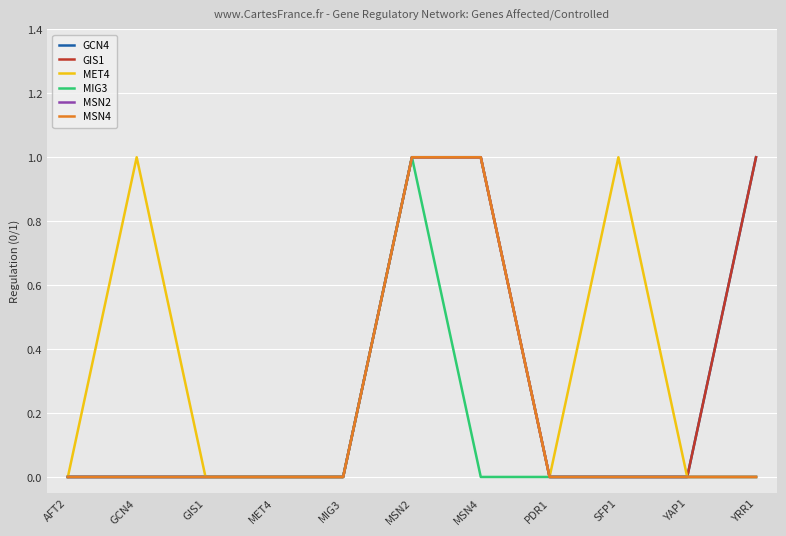

Reading left to right, list all the values displayed in this chart.

GCN4: AFT2=0	GCN4=0	GIS1=0	MET4=0	MIG3=0	MSN2=1	MSN4=1	PDR1=0	SFP1=0	YAP1=0	YRR1=1
GIS1: AFT2=0	GCN4=0	GIS1=0	MET4=0	MIG3=0	MSN2=1	MSN4=1	PDR1=0	SFP1=0	YAP1=0	YRR1=1
MET4: AFT2=0	GCN4=1	GIS1=0	MET4=0	MIG3=0	MSN2=1	MSN4=1	PDR1=0	SFP1=1	YAP1=0	YRR1=0
MIG3: AFT2=0	GCN4=0	GIS1=0	MET4=0	MIG3=0	MSN2=1	MSN4=0	PDR1=0	SFP1=0	YAP1=0	YRR1=0
MSN2: AFT2=0	GCN4=0	GIS1=0	MET4=0	MIG3=0	MSN2=1	MSN4=1	PDR1=0	SFP1=0	YAP1=0	YRR1=0
MSN4: AFT2=0	GCN4=0	GIS1=0	MET4=0	MIG3=0	MSN2=1	MSN4=1	PDR1=0	SFP1=0	YAP1=0	YRR1=0